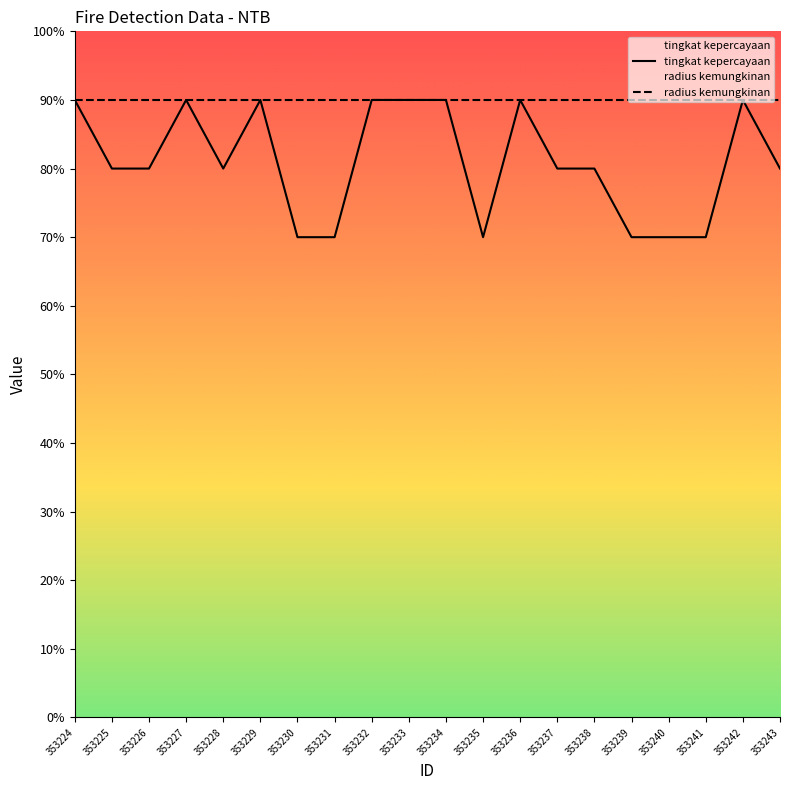

What is the lowest value of the radius kemungkinan series?

90